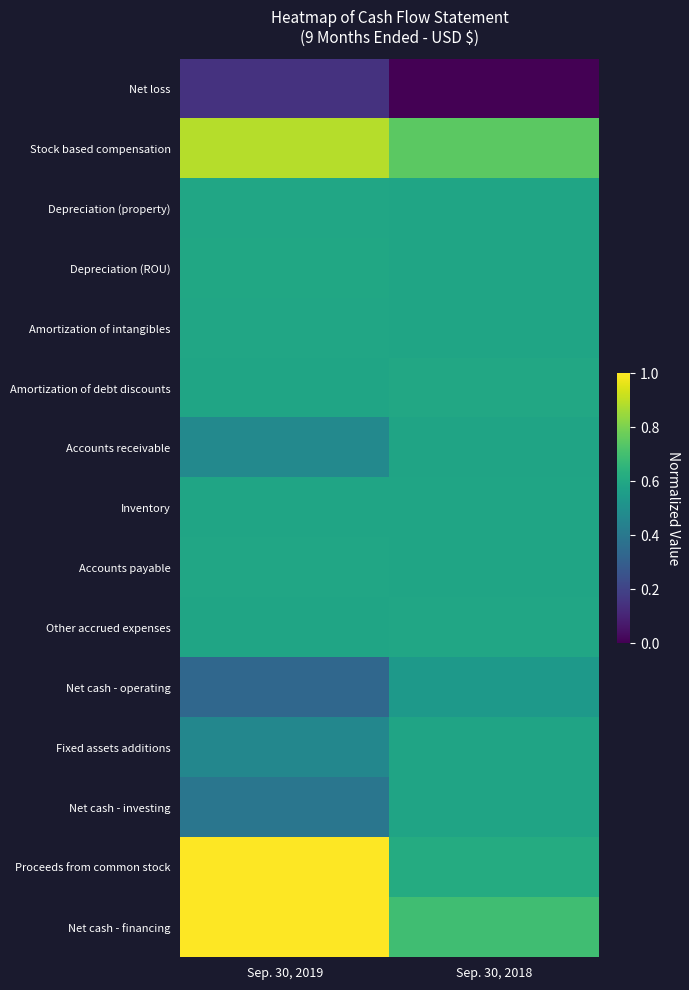

Reading right to left, list all the values displayed in this chart.

Net loss: Sep. 30, 2018=0.0	Sep. 30, 2019=0.1
Stock based compensation: Sep. 30, 2018=0.7	Sep. 30, 2019=0.9
Depreciation (property): Sep. 30, 2018=0.6	Sep. 30, 2019=0.6
Depreciation (ROU): Sep. 30, 2018=0.6	Sep. 30, 2019=0.6
Amortization of intangibles: Sep. 30, 2018=0.6	Sep. 30, 2019=0.6
Amortization of debt discounts: Sep. 30, 2018=0.6	Sep. 30, 2019=0.6
Accounts receivable: Sep. 30, 2018=0.6	Sep. 30, 2019=0.5
Inventory: Sep. 30, 2018=0.6	Sep. 30, 2019=0.6
Accounts payable: Sep. 30, 2018=0.6	Sep. 30, 2019=0.6
Other accrued expenses: Sep. 30, 2018=0.6	Sep. 30, 2019=0.6
Net cash - operating: Sep. 30, 2018=0.5	Sep. 30, 2019=0.3
Fixed assets additions: Sep. 30, 2018=0.6	Sep. 30, 2019=0.5
Net cash - investing: Sep. 30, 2018=0.6	Sep. 30, 2019=0.4
Proceeds from common stock: Sep. 30, 2018=0.6	Sep. 30, 2019=1.0
Net cash - financing: Sep. 30, 2018=0.7	Sep. 30, 2019=1.0